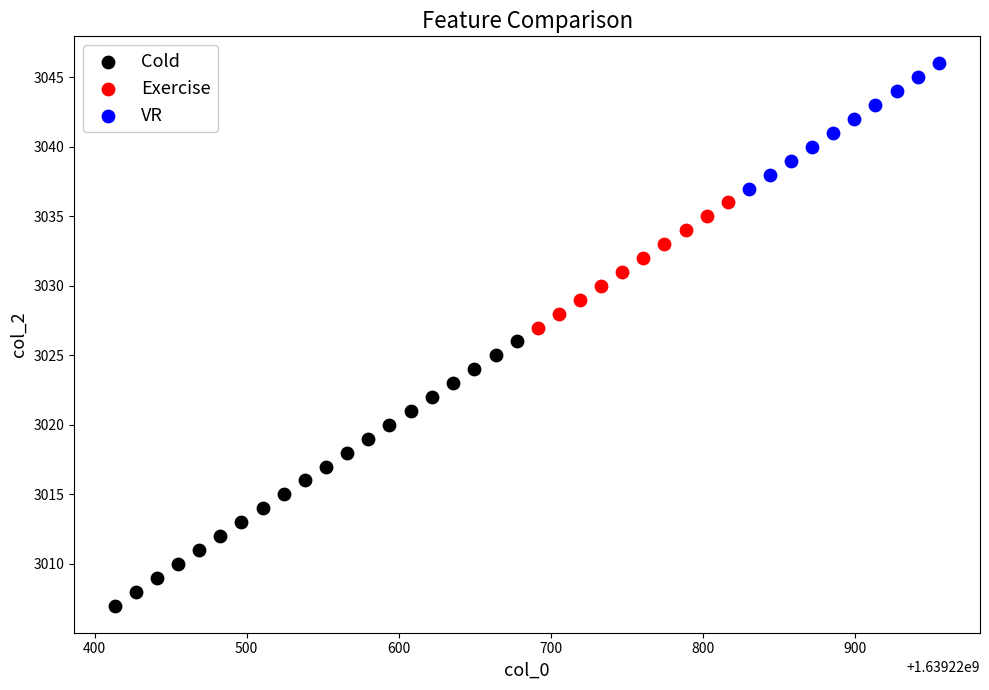

Which series reaches the maximum Y coordinate?

VR